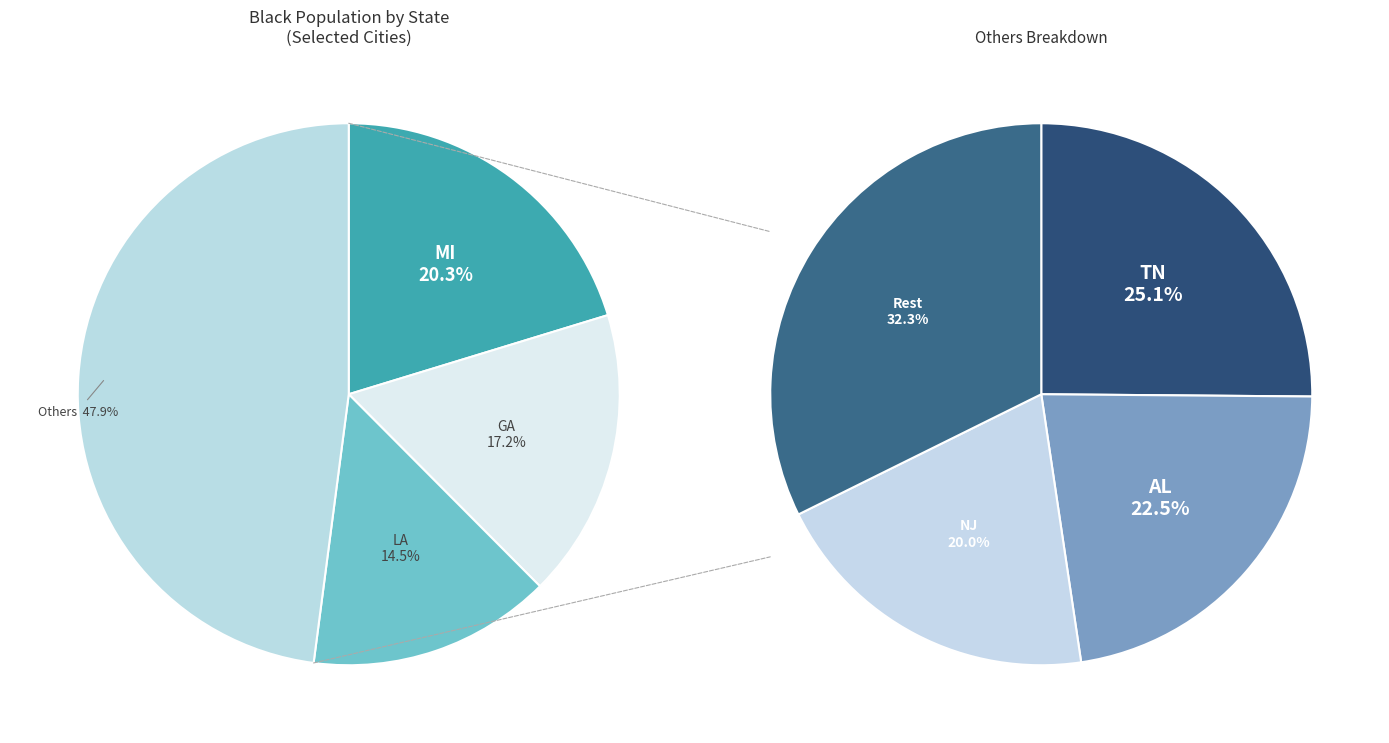

The LA slice represents 14% of the pie. True or false?

True